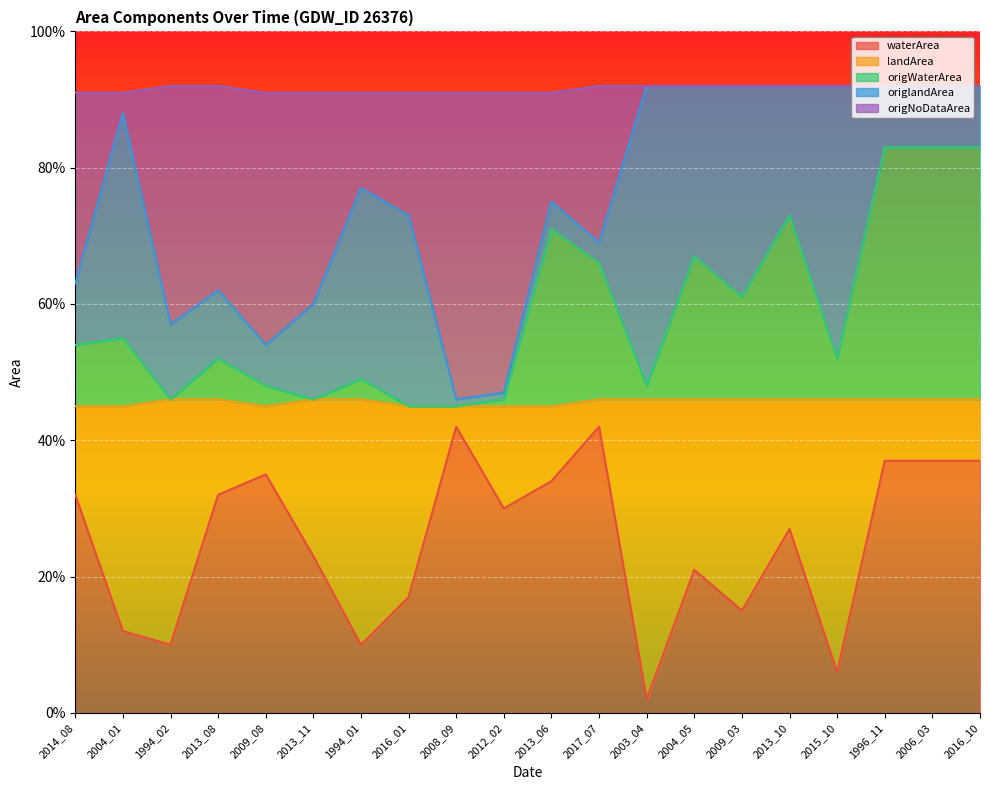

Does the chart display data point markers on the line(s)?

No